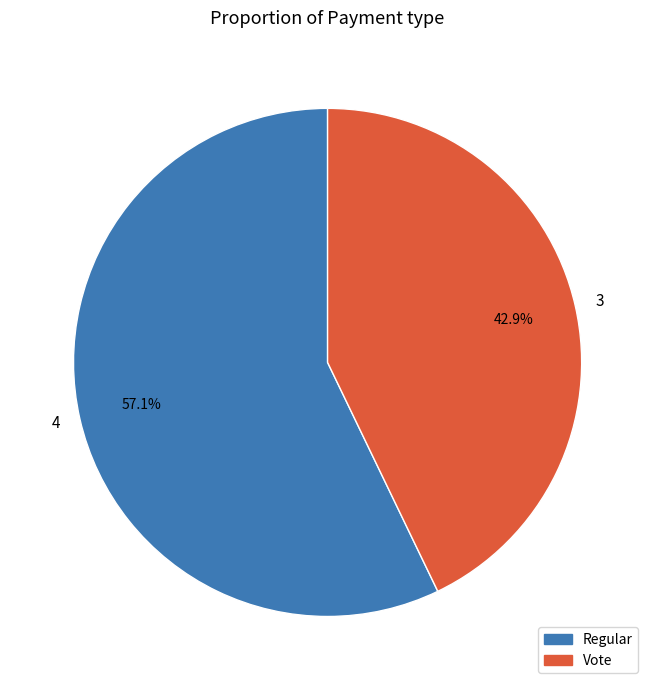

To the nearest percent, what is the average slice percentage?

50%